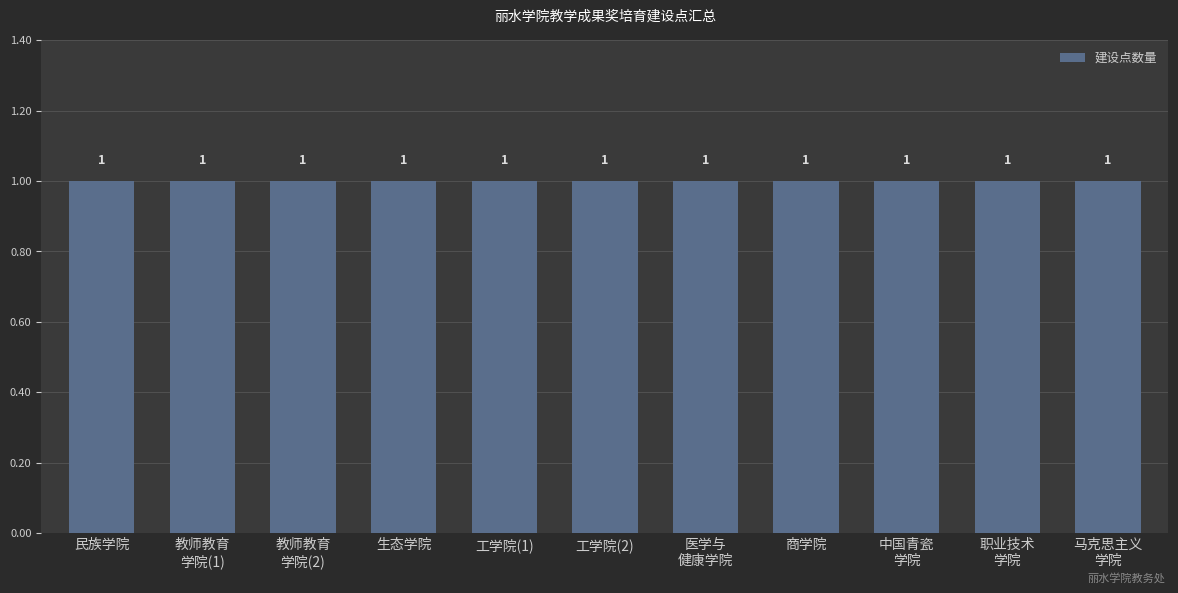

Where is the data nearest to the value 1?

民族学院